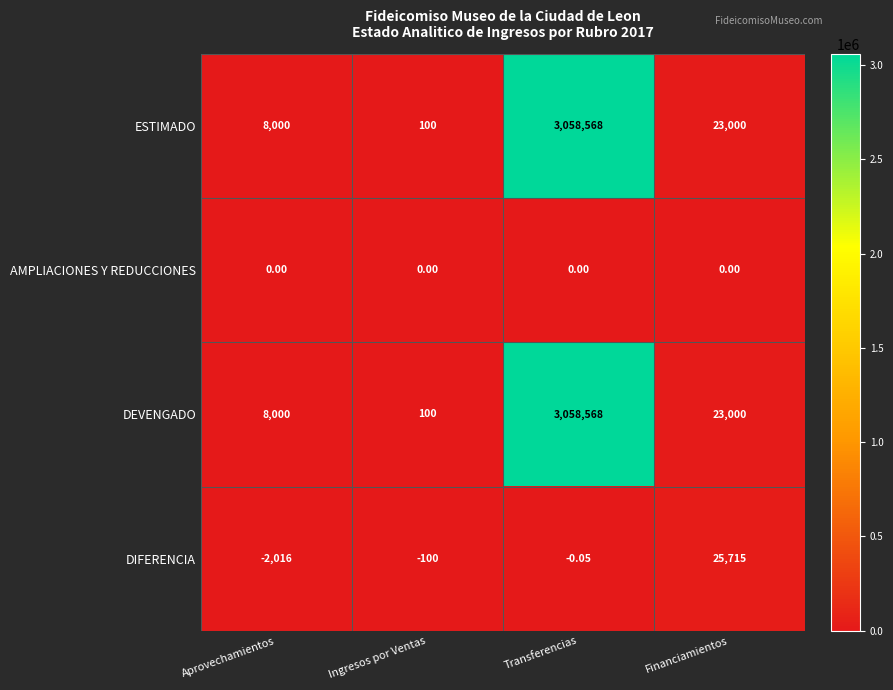

At which label does DIFERENCIA first exceed 0?

Financiamientos